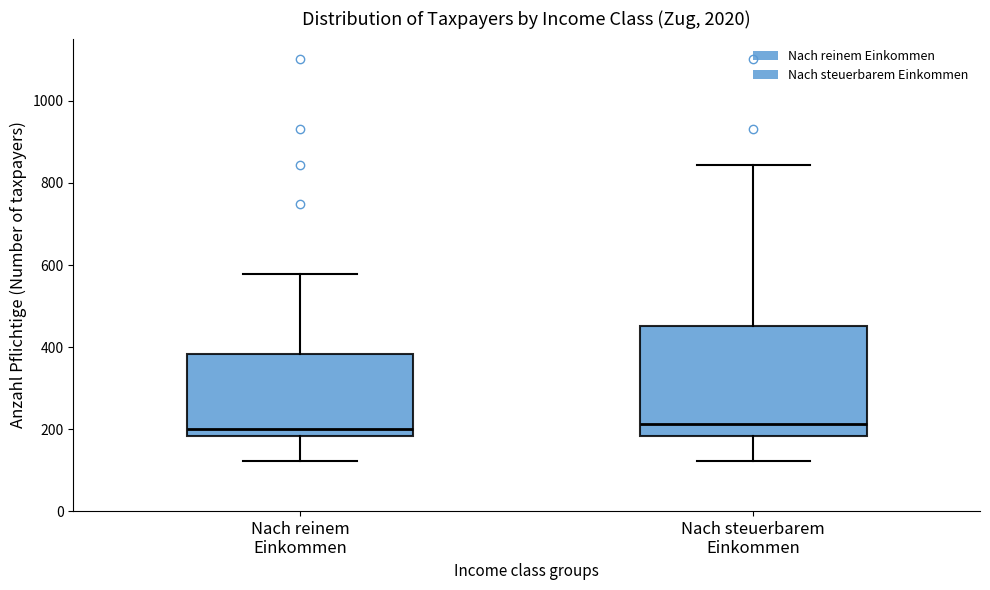

Reading left to right, transcribe this box plot: for each box, give where its median line is, the range the box spans, and where its two whiskers end, as read against the y-axis. The values are not printed on the chart, so give them approximately, as read against the axis.

Nach reinem Einkommen: median 200, box 180 to 380, whiskers 120 to 580
Nach steuerbarem Einkommen: median 220, box 180 to 460, whiskers 120 to 840